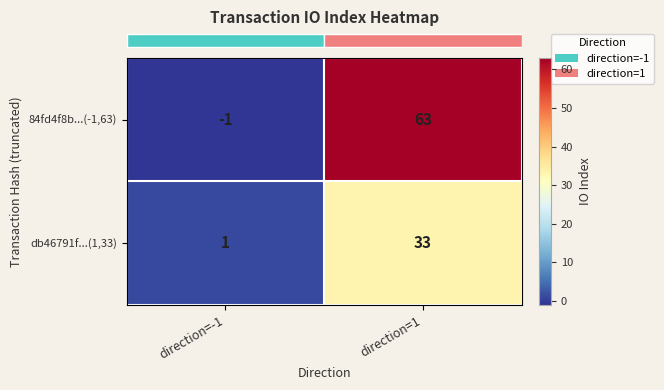

Reading left to right, list all the values displayed in this chart.

84fd4f8b...(-1,63): direction=-1=-1	direction=1=63
db46791f...(1,33): direction=-1=1	direction=1=33